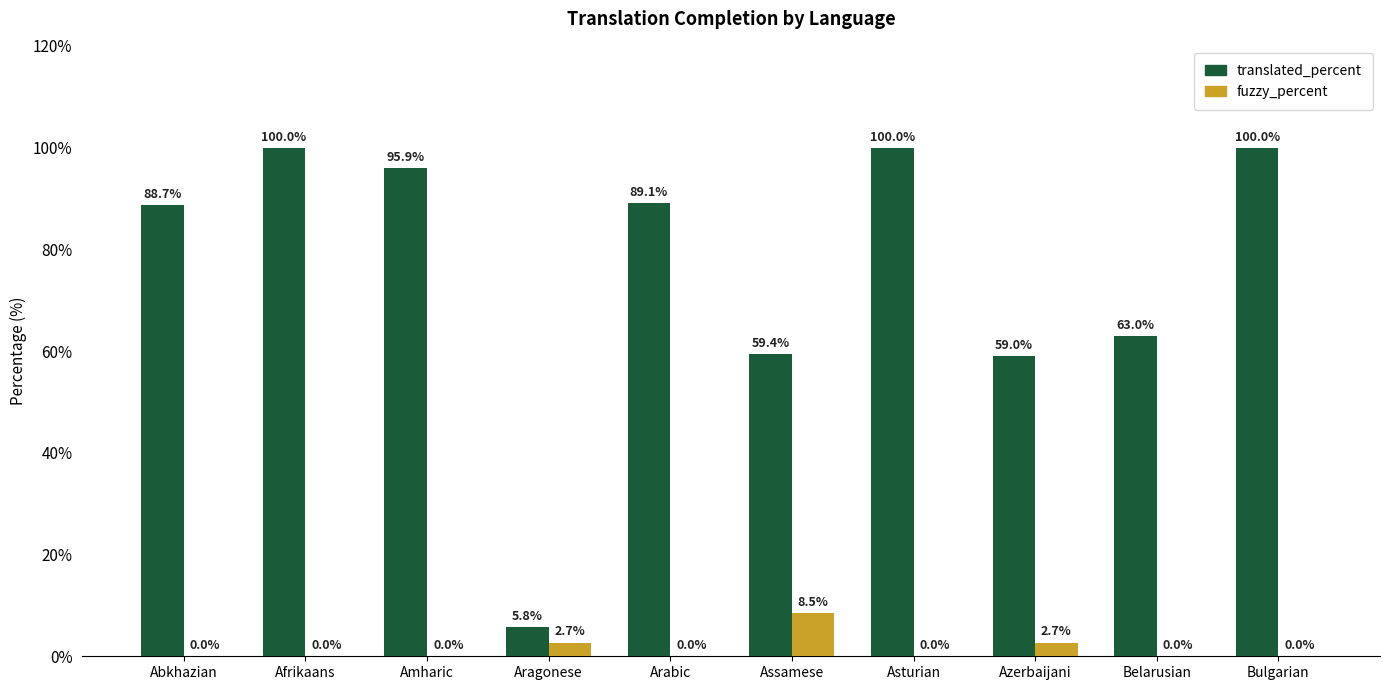

What is the spread (max minus min) of values at Aragonese?

3.1